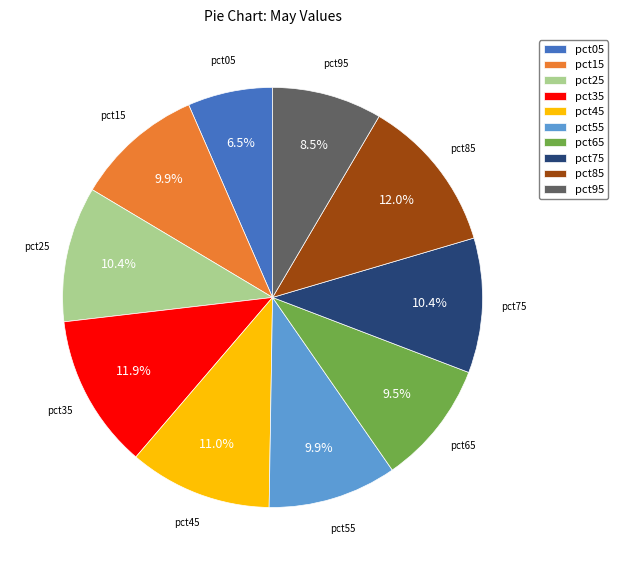

Which category has the smallest portion of the pie?

pct05